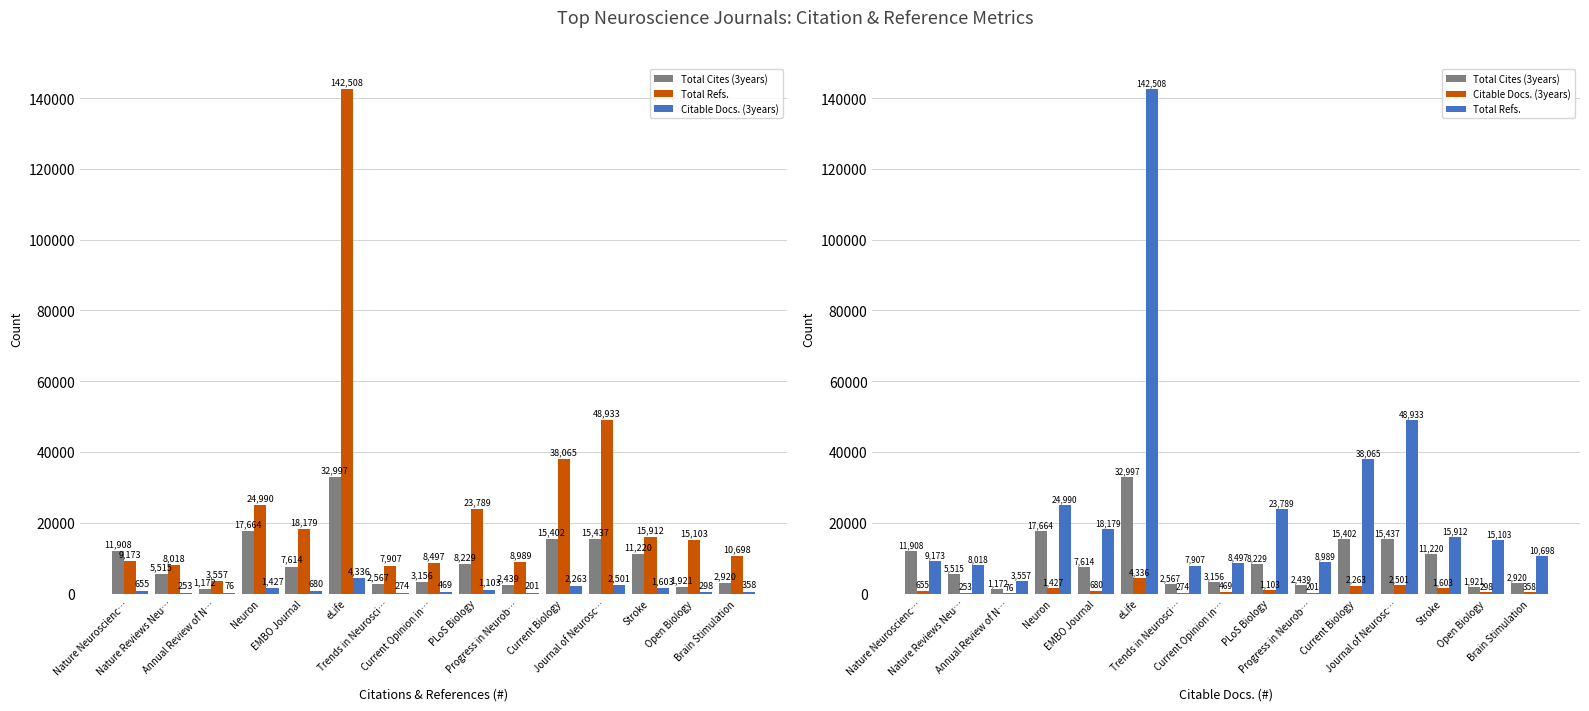

At which category does the chart reach its minimum across all series?

Annual Review of N…